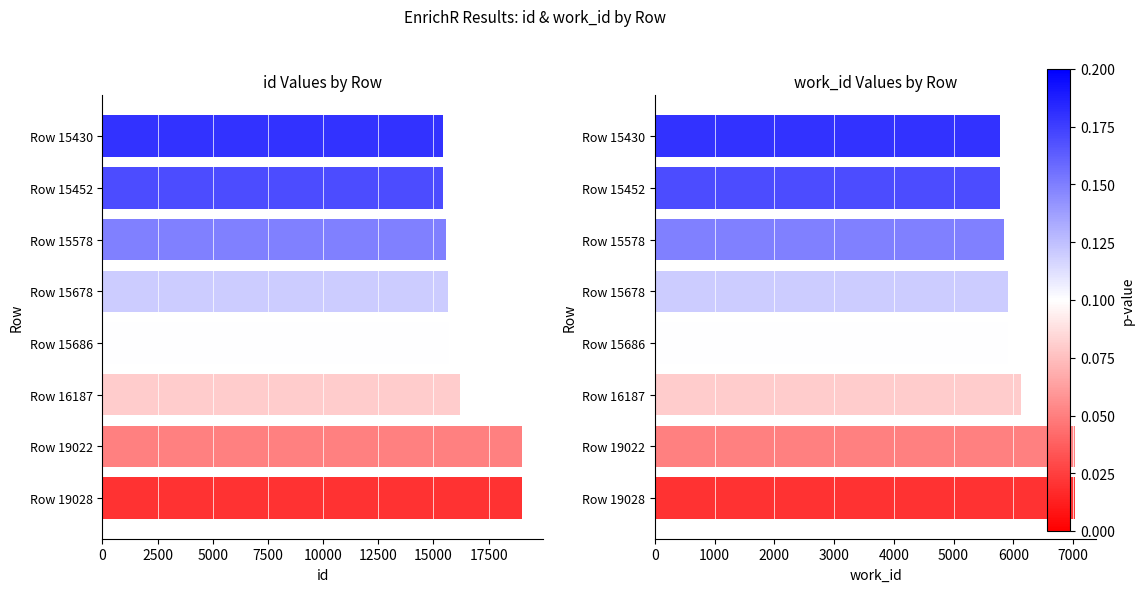

What is the lowest value of the work_id series?

5783